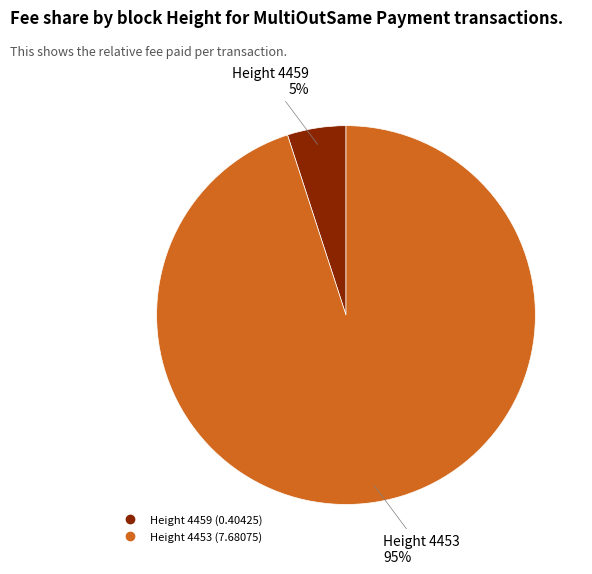

To the nearest percent, what is the average slice percentage?

50%